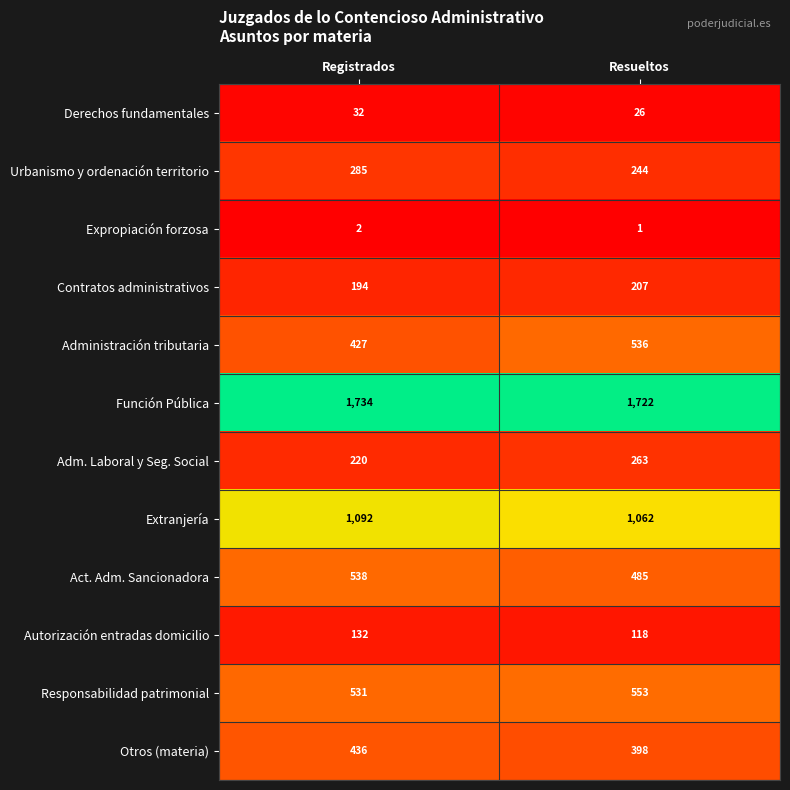

Is it true that Adm. Laboral y Seg. Social equals 220 at Registrados?

True